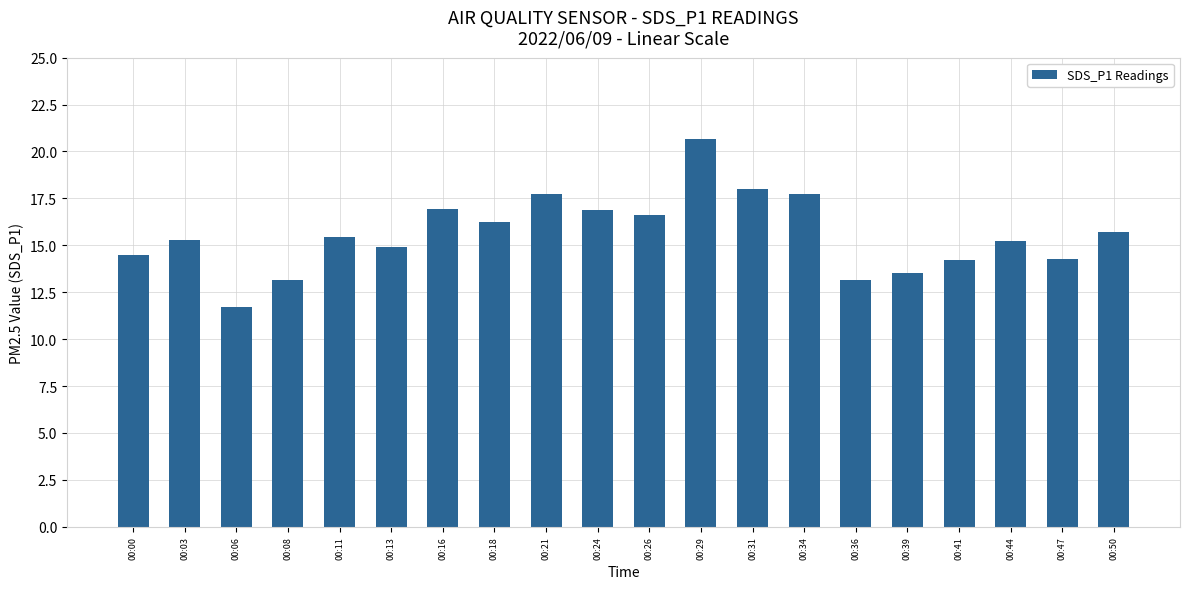

Approximately how many times larger is the value at 00:26 compared to 00:24?

1.0